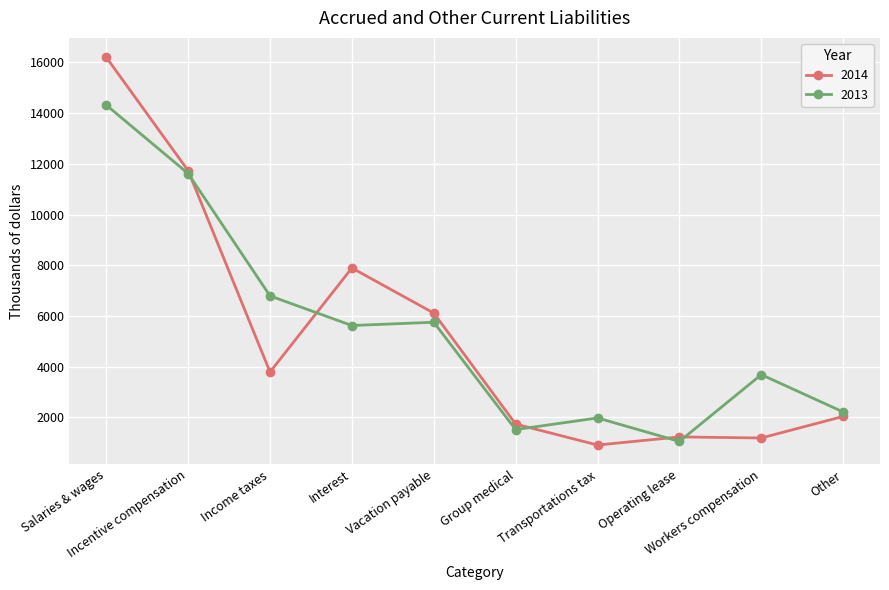

Where does the 2013 series first go above 5621?

Salaries & wages